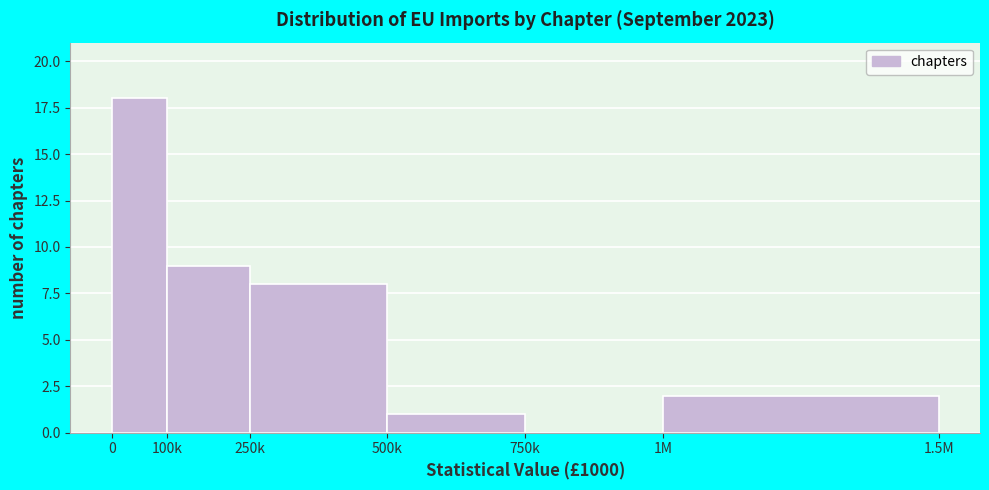

Reading left to right, list all the values displayed in this chart.

0=18	100k=9	250k=8	500k=1	750k=0	1M=2